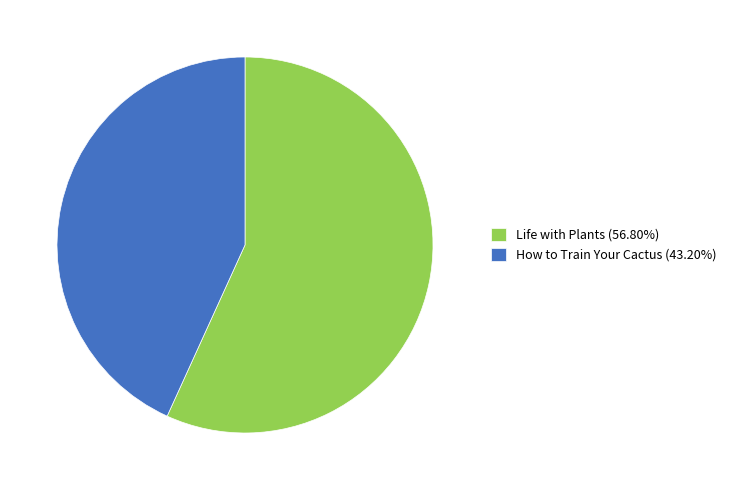

Between Life with Plants and How to Train Your Cactus, which is larger?

Life with Plants